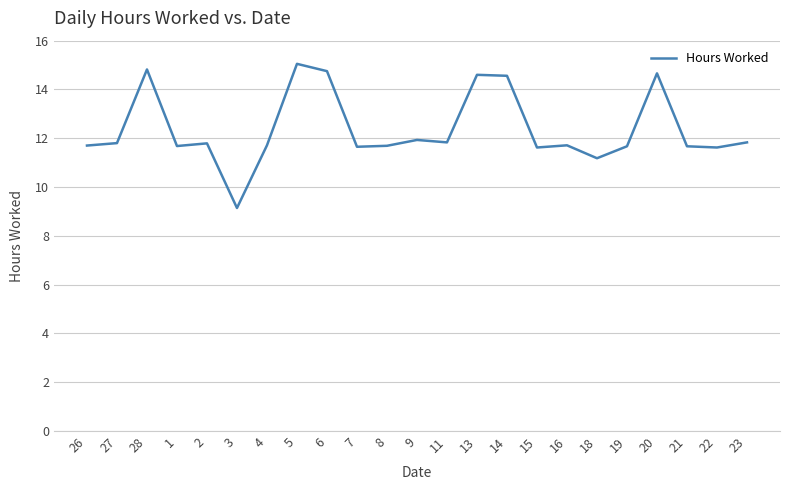

What position from the right is 22?

2